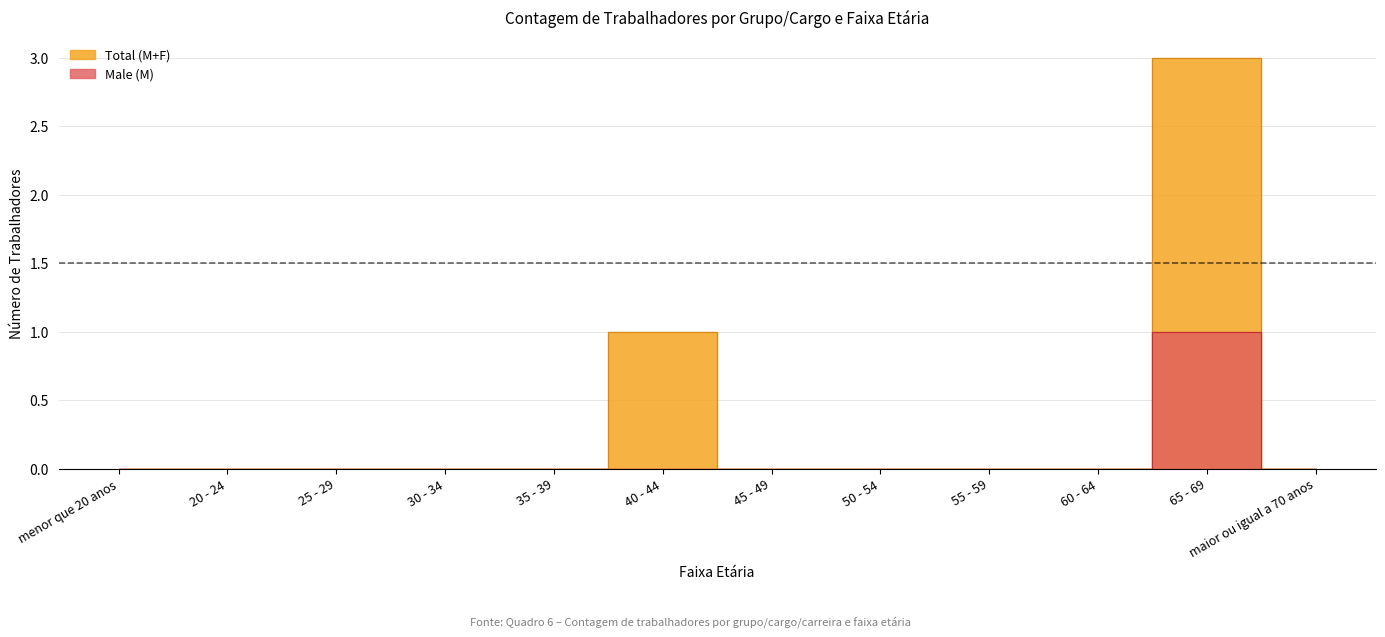

At which label does Male (M) reach its peak?

65 - 69